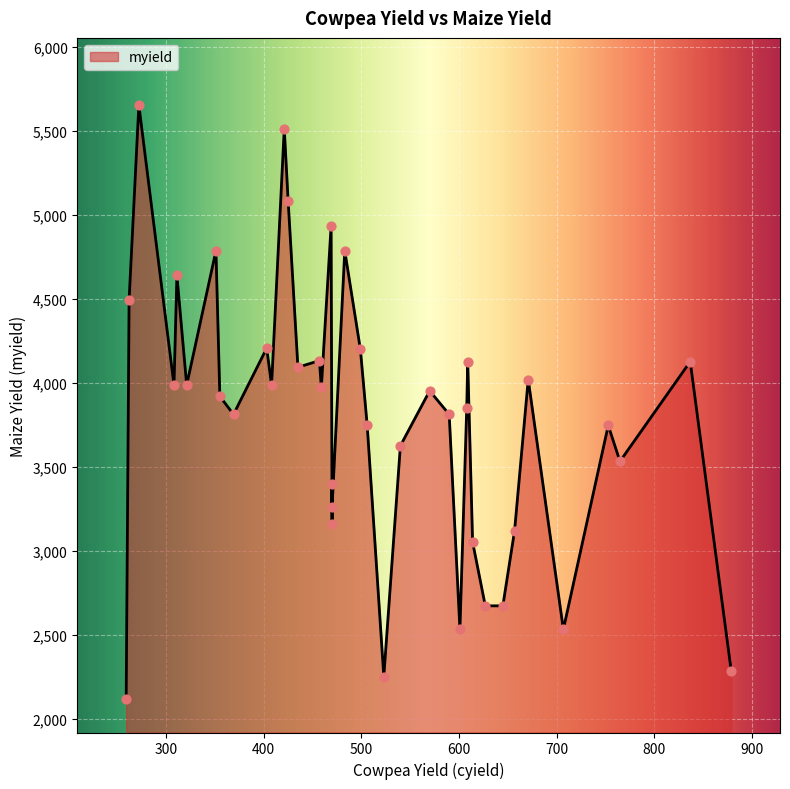

Between 4 and 13, which is larger?

13